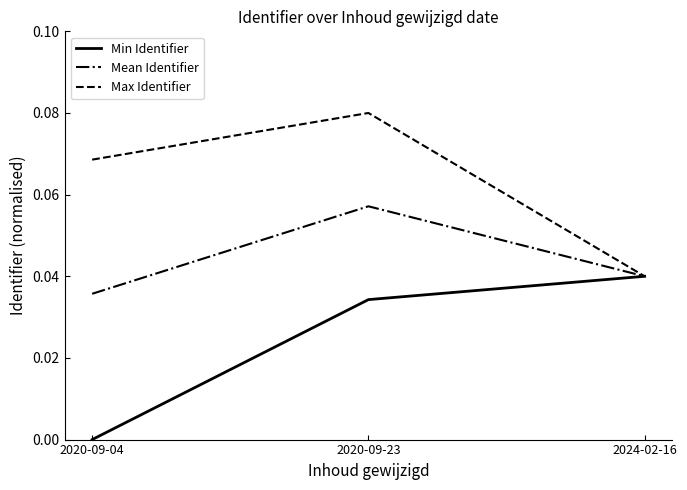

What position from the left is 2020-09-23?

2